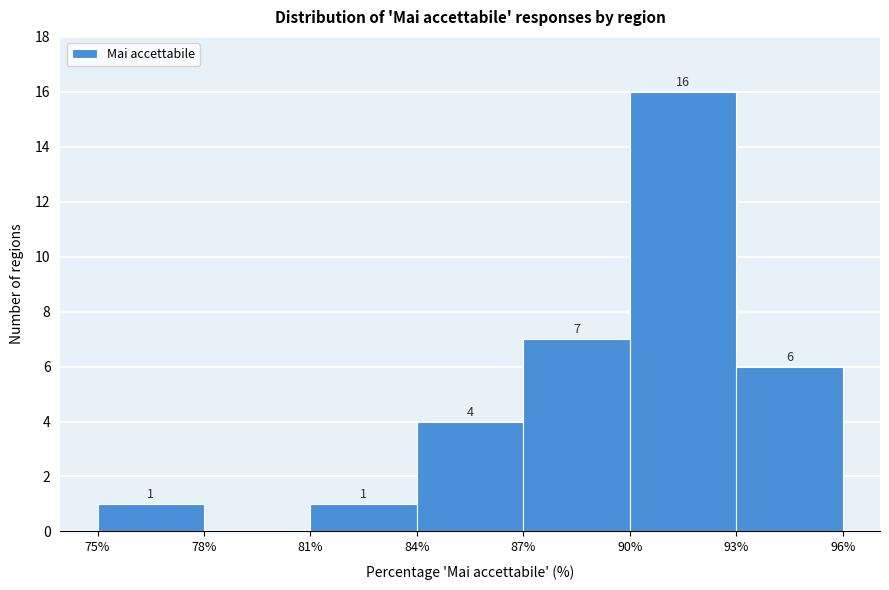

Over which range of the x-axis is the bar tallest?

90% to 93%